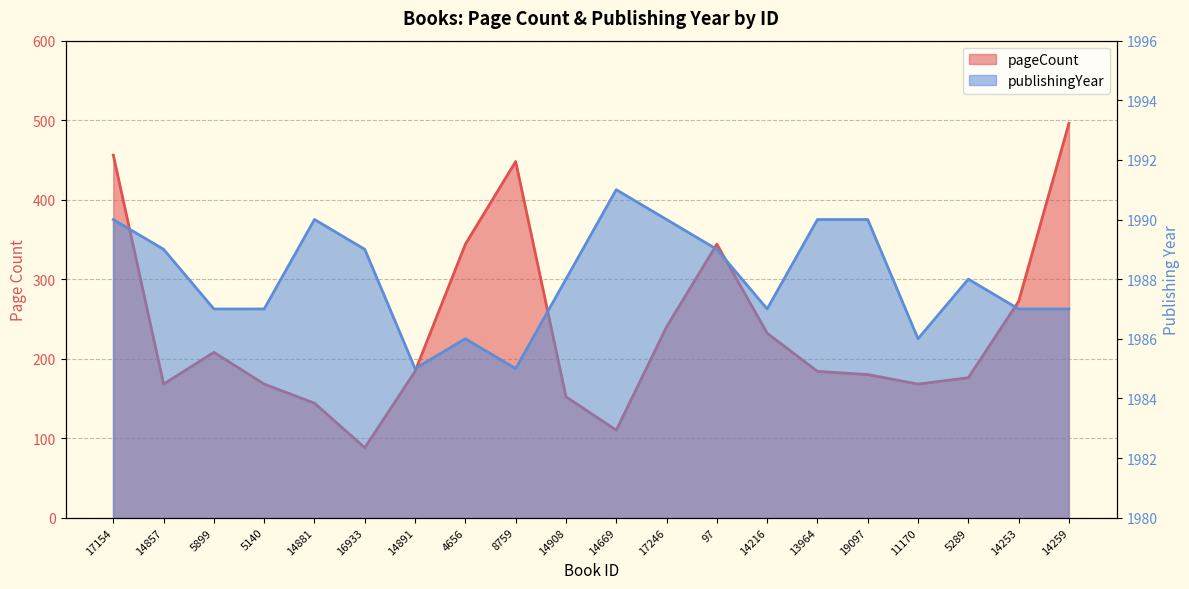

Which series has the largest range (max minus min)?

pageCount